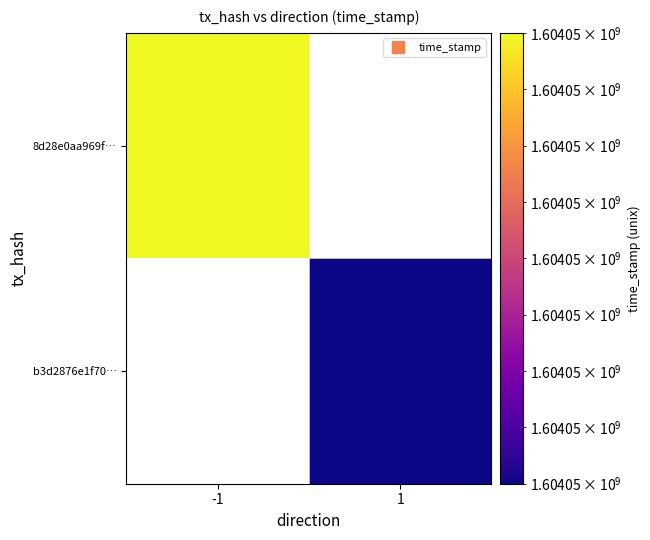

What is the sum of the b3d2876e1f70b5cb72cfc6b9430076405b6bb7c values at -1 and 1?

1604048200